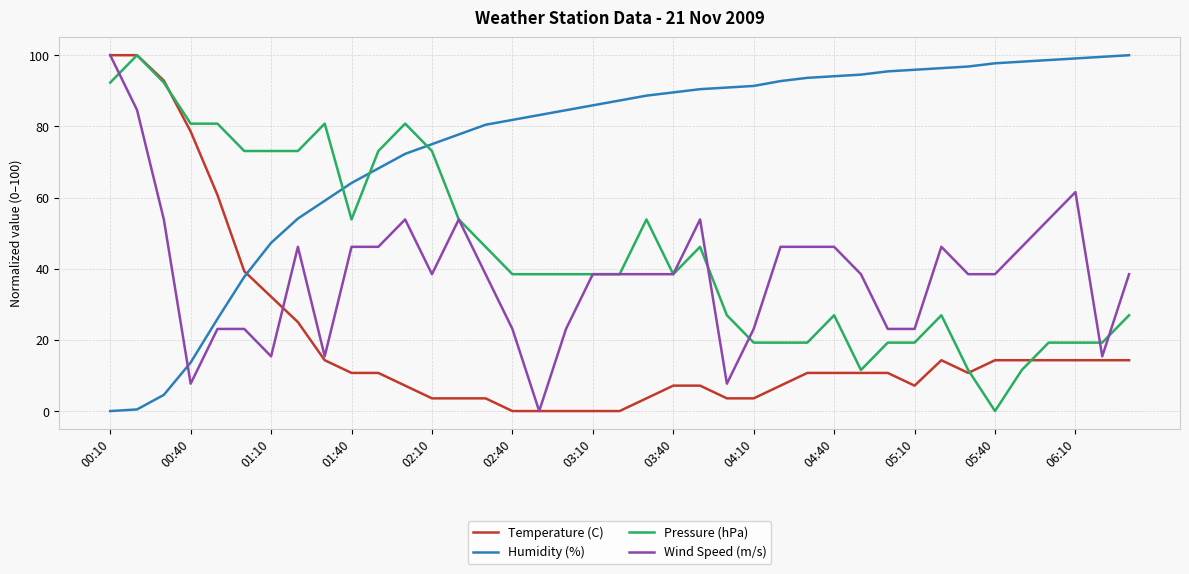

Which series ends up on top after the final intersection of Wind Speed (m/s) and Pressure (hPa)?

Wind Speed (m/s)